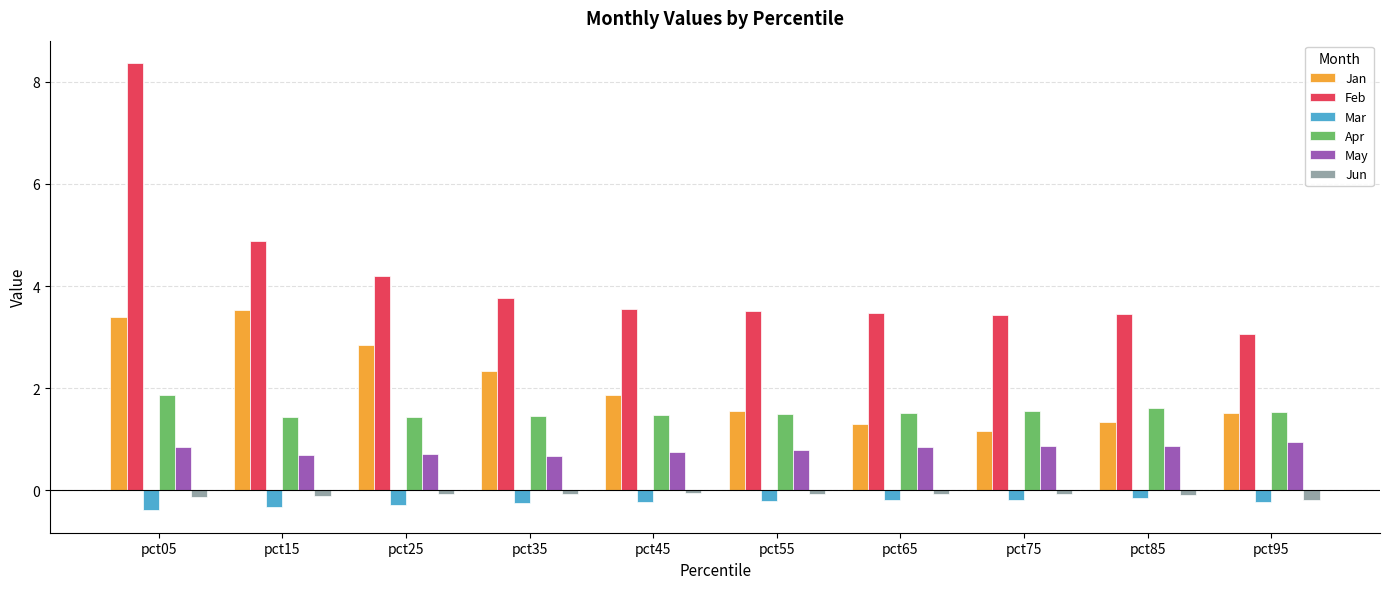

What is the difference between the highest and lowest values at pct25?

4.5